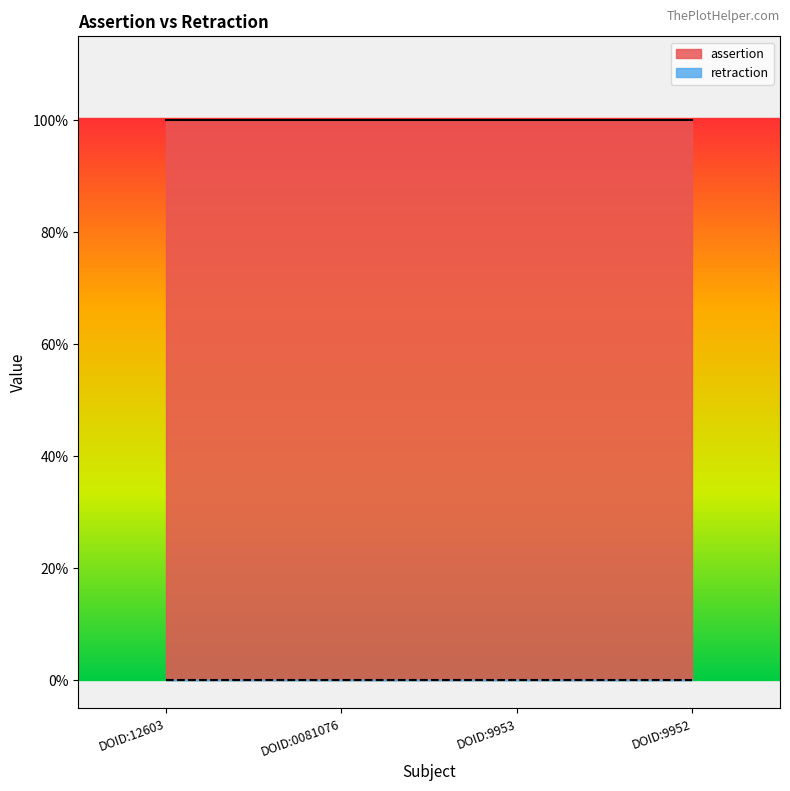

What is the total value across all series at DOID:0081076?

1